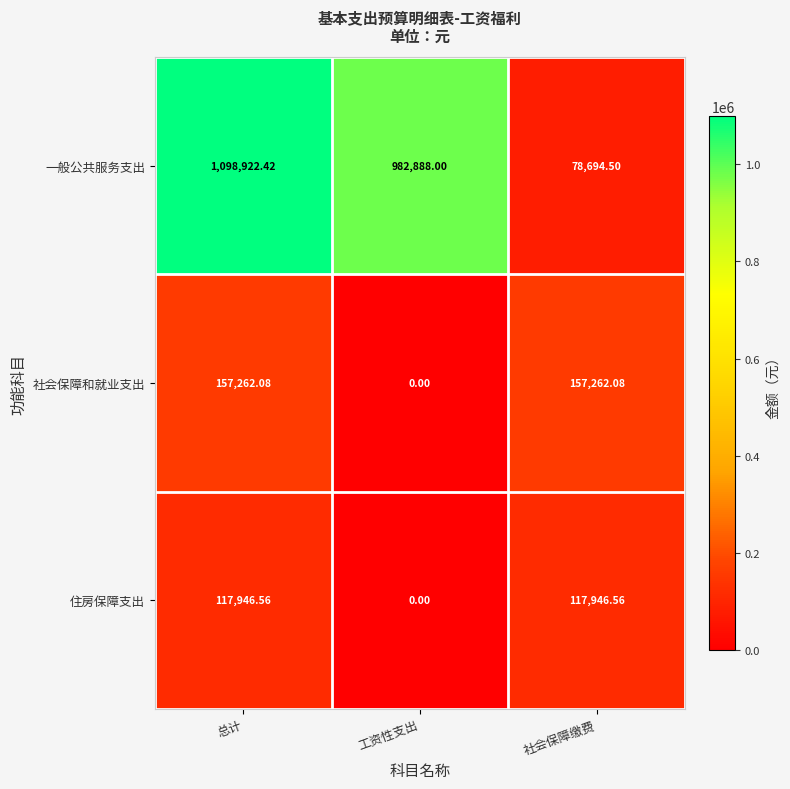

At which category is the sum across all series the highest?

总计